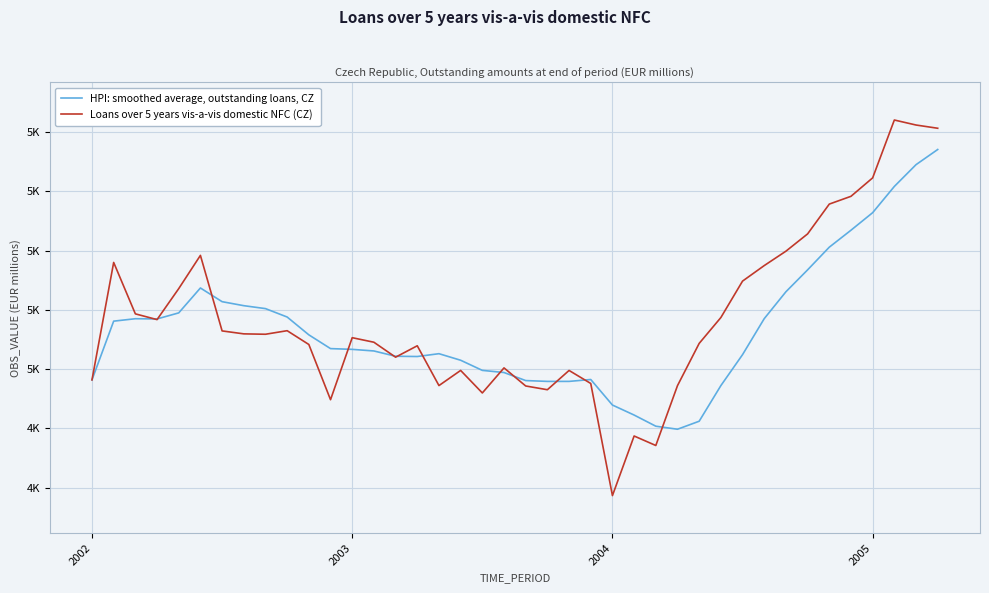

Reading left to right, list all the values displayed in this chart.

HPI: smoothed average, outstanding loans, CZ: 4563.9	4761.9	4770.1	4769.4	4789.8	4873.8	4827.6	4814.1	4804.3	4775.9	4715.8	4669.3	4666.8	4661.4	4643.5	4642.7	4652.2	4630.1	4595.9	4588.6	4561.5	4558.7	4558.7	4565.1	4479.0	4445.2	4407.6	4397.3	4424.4	4544.5	4649.0	4770.4	4861.1	4934.9	5011.5	5068.7	5127.9	5216.4	5289.8	5341.0
Loans over 5 years vis-a-vis domestic NFC (CZ): 4563.9	4960.0	4786.5	4767.2	4871.7	4983.8	4729.0	4719.1	4717.7	4729.7	4683.2	4497.0	4706.2	4690.8	4640.4	4678.9	4544.6	4595.7	4519.7	4604.3	4543.3	4530.6	4595.6	4551.7	4173.5	4374.5	4342.5	4544.4	4686.9	4774.1	4897.0	4949.4	4997.9	5056.3	5156.8	5183.1	5245.3	5440.4	5423.5	5412.6